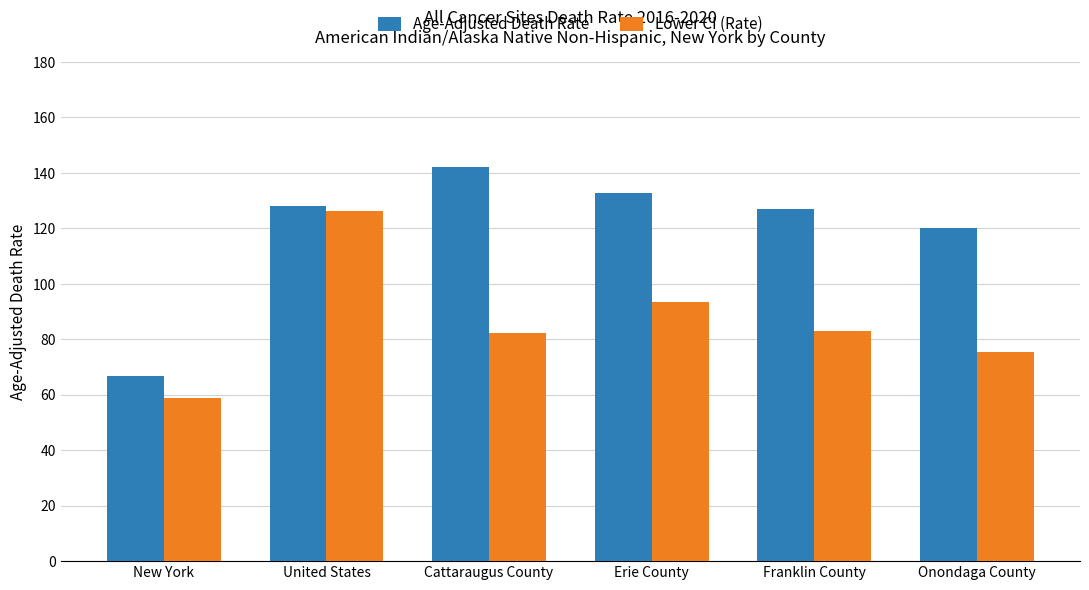

What is the label of the 4th bar from the left?

Erie County